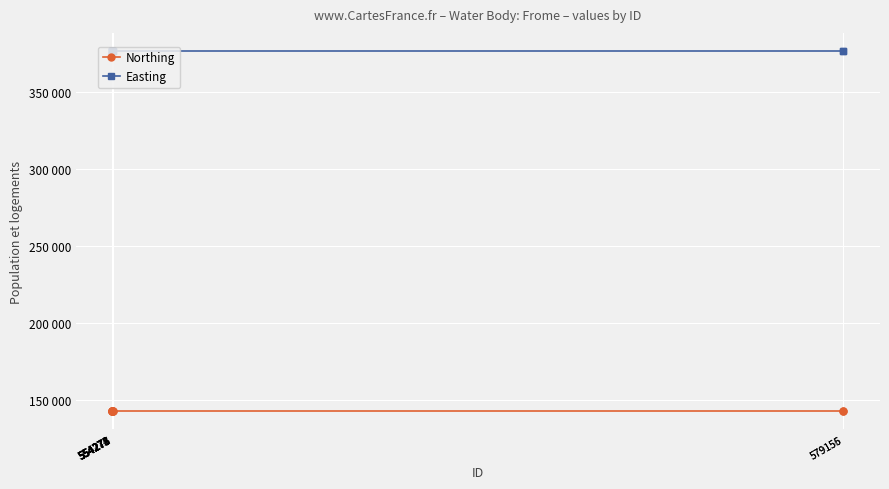

Is the value of Northing at 579155 greater than the value of Easting at 579155?

No